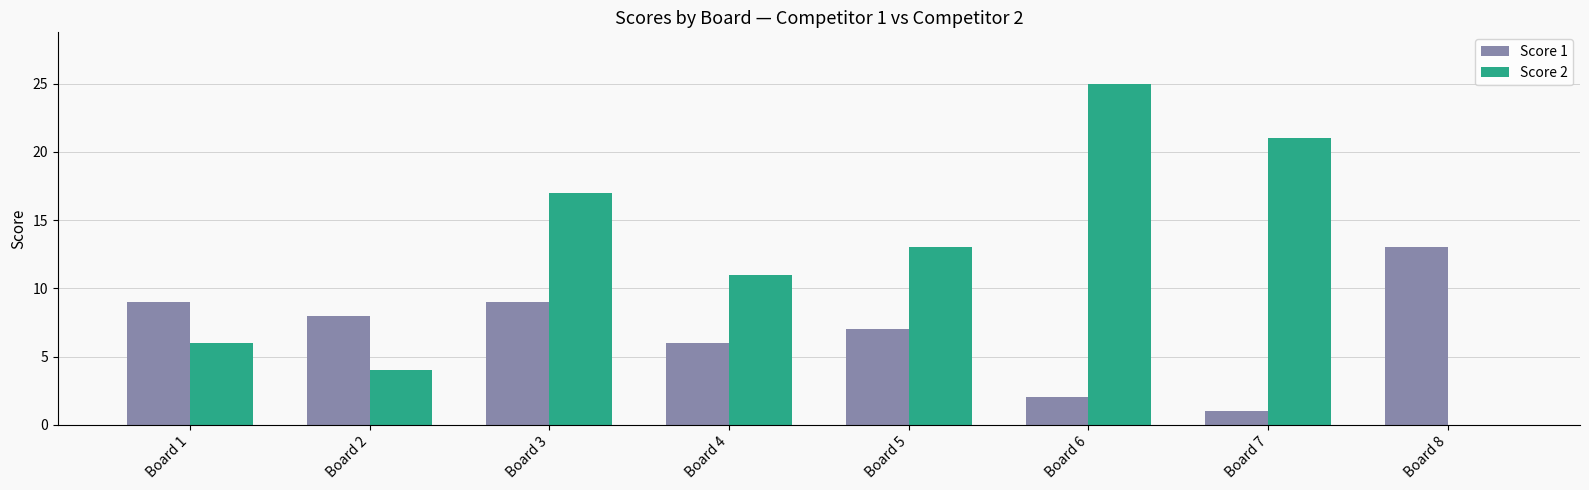

Is it true that Score 2 equals 6 at Board 3?

False